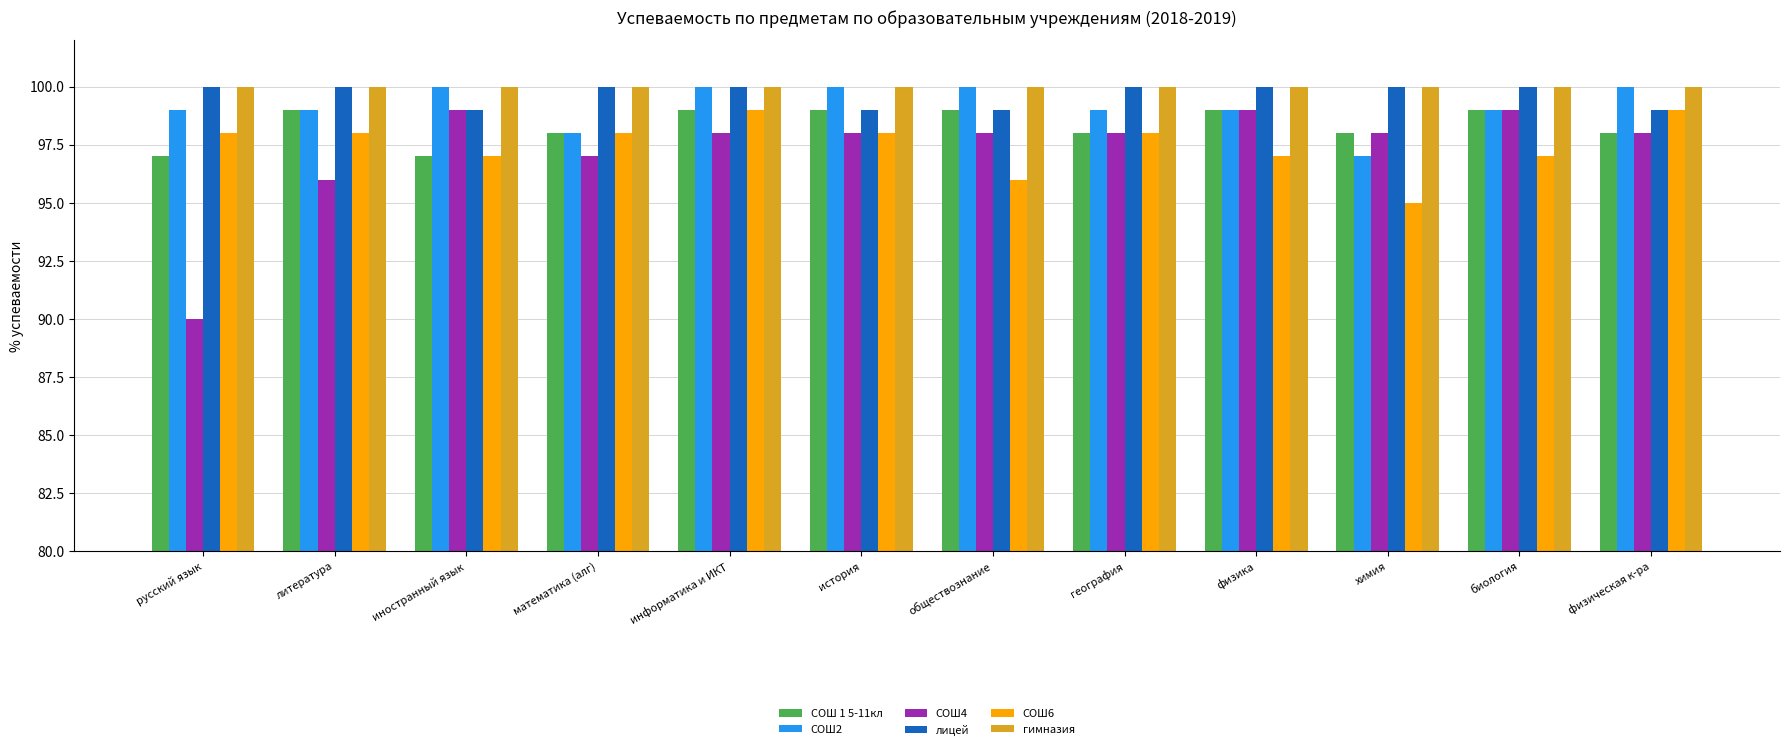

Reading right to left, list all the values displayed in this chart.

СОШ 1 5-11кл: 98	99	98	99	98	99	99	99	98	97	99	97
СОШ2: 100	99	97	99	99	100	100	100	98	100	99	99
СОШ4: 98	99	98	99	98	98	98	98	97	99	96	90
лицей: 99	100	100	100	100	99	99	100	100	99	100	100
СОШ6: 99	97	95	97	98	96	98	99	98	97	98	98
гимназия: 100	100	100	100	100	100	100	100	100	100	100	100